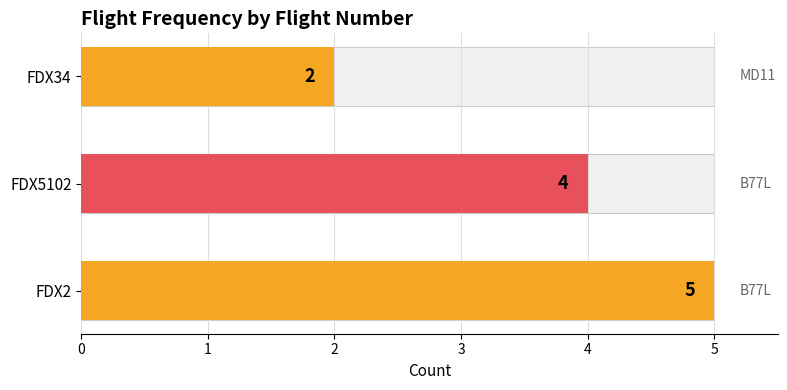

What is the smallest value displayed?

2